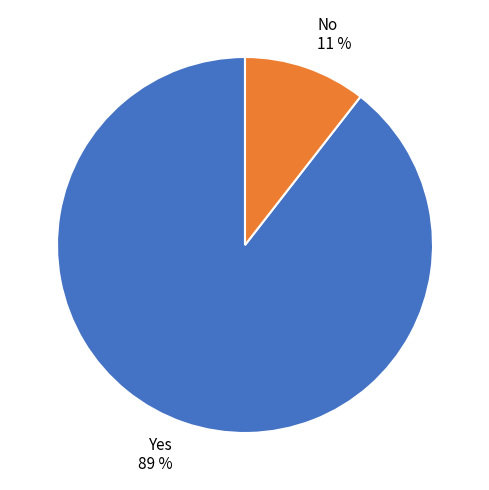

How many slices are in this pie chart?

2